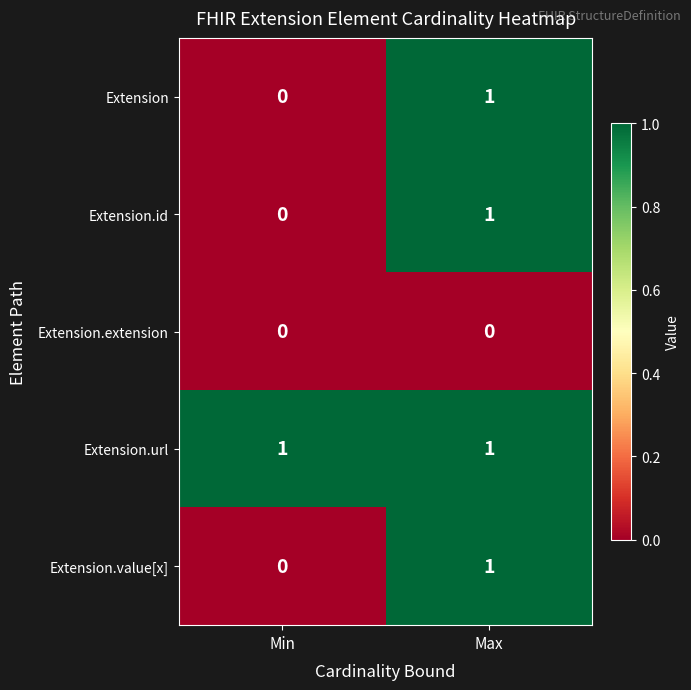

The Extension.url series shows 0 at Max. True or false?

False